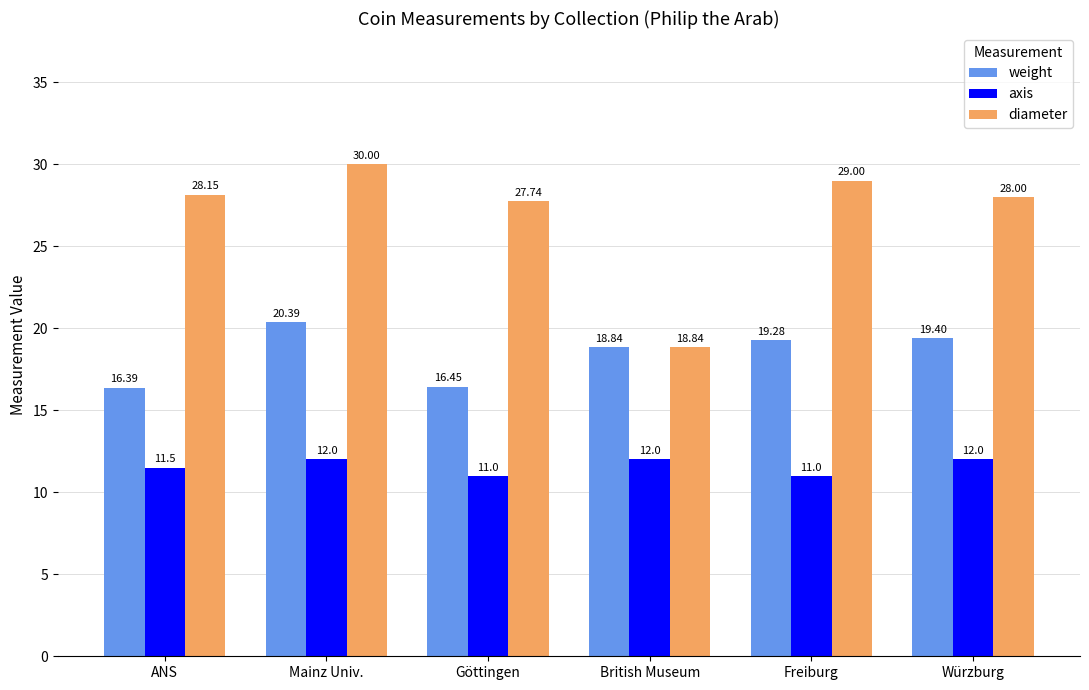

Rank the series by their maximum value, from highest to lowest.

diameter, weight, axis